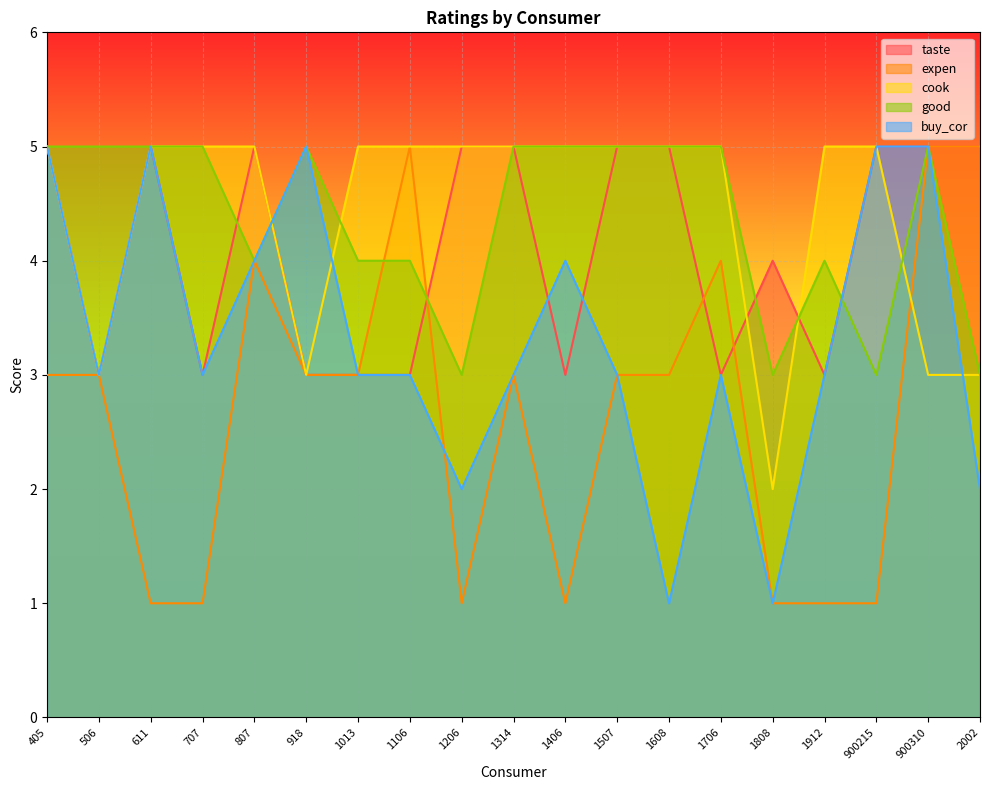

Reading left to right, extract all data points from this chart.

taste: 405=5	506=3	611=5	707=3	807=5	918=3	1013=3	1106=3	1206=5	1314=5	1406=3	1507=5	1608=5	1706=3	1808=4	1912=3	900215=5	900310=5	2002=5
expen: 405=3	506=3	611=1	707=1	807=4	918=3	1013=3	1106=5	1206=1	1314=3	1406=1	1507=3	1608=3	1706=4	1808=1	1912=1	900215=1	900310=5	2002=5
cook: 405=5	506=3	611=5	707=5	807=5	918=3	1013=5	1106=5	1206=5	1314=5	1406=5	1507=5	1608=5	1706=5	1808=2	1912=5	900215=5	900310=3	2002=3
good: 405=5	506=5	611=5	707=5	807=4	918=5	1013=4	1106=4	1206=3	1314=5	1406=5	1507=5	1608=5	1706=5	1808=3	1912=4	900215=3	900310=5	2002=3
buy_cor: 405=5	506=3	611=5	707=3	807=4	918=5	1013=3	1106=3	1206=2	1314=3	1406=4	1507=3	1608=1	1706=3	1808=1	1912=3	900215=5	900310=5	2002=2